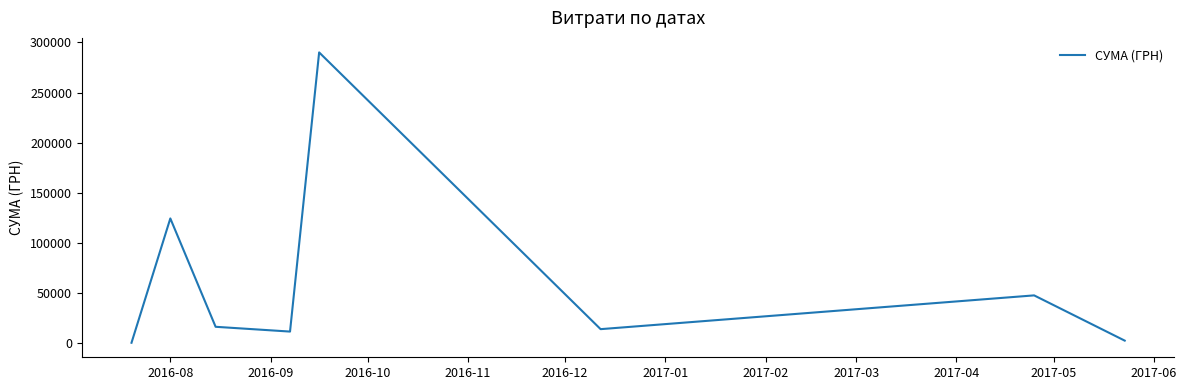

What is the sum of all values?

505772.6